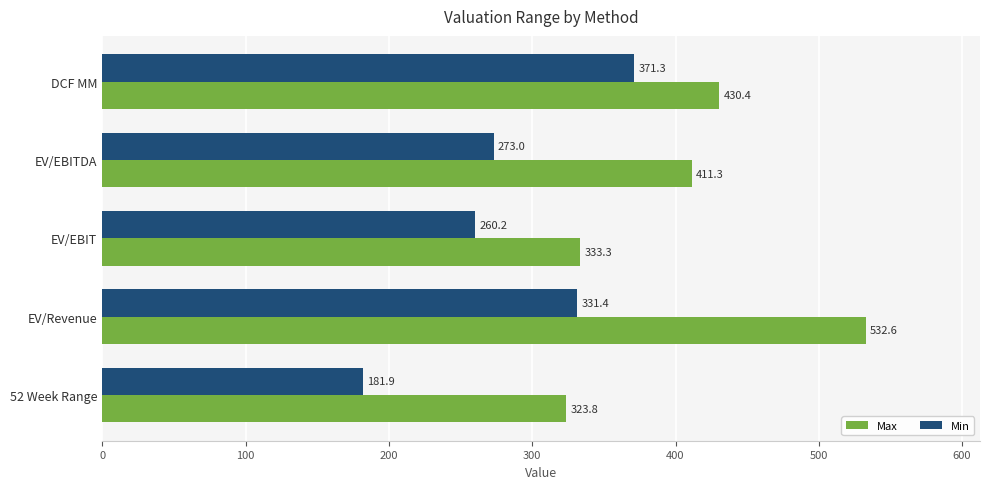

List the series in order of their overall mean, highest first.

Max, Min